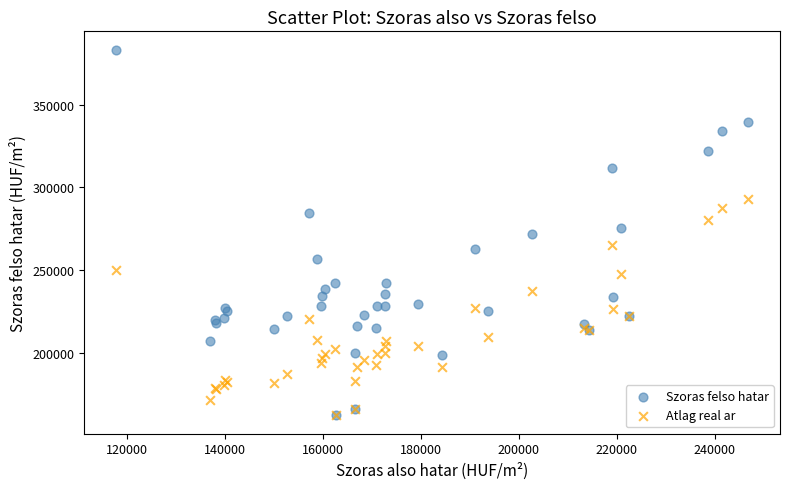

What are all the series names shown in the legend?

Szoras felso hatar, Atlag real ar